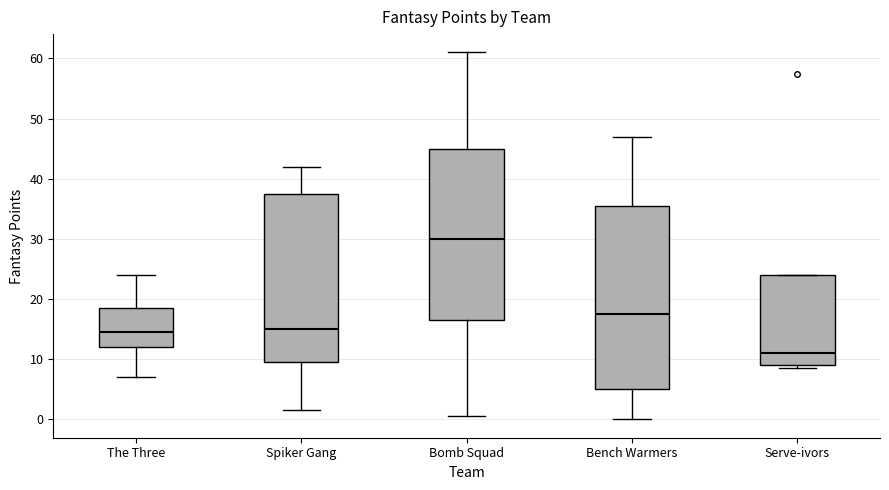

Reading left to right, read every box against the y-axis: the position of its median line, the range the box covers, and the ends of its whiskers. The values are not printed on the chart, so give them approximately, as read against the axis.

The Three: median 15, box 12 to 19, whiskers 7 to 24
Spiker Gang: median 15, box 10 to 38, whiskers 2 to 42
Bomb Squad: median 30, box 17 to 45, whiskers 1 to 61
Bench Warmers: median 18, box 5 to 36, whiskers 0 to 47
Serve-ivors: median 11, box 9 to 24, whiskers 9 (just below the box's lower edge) to 24